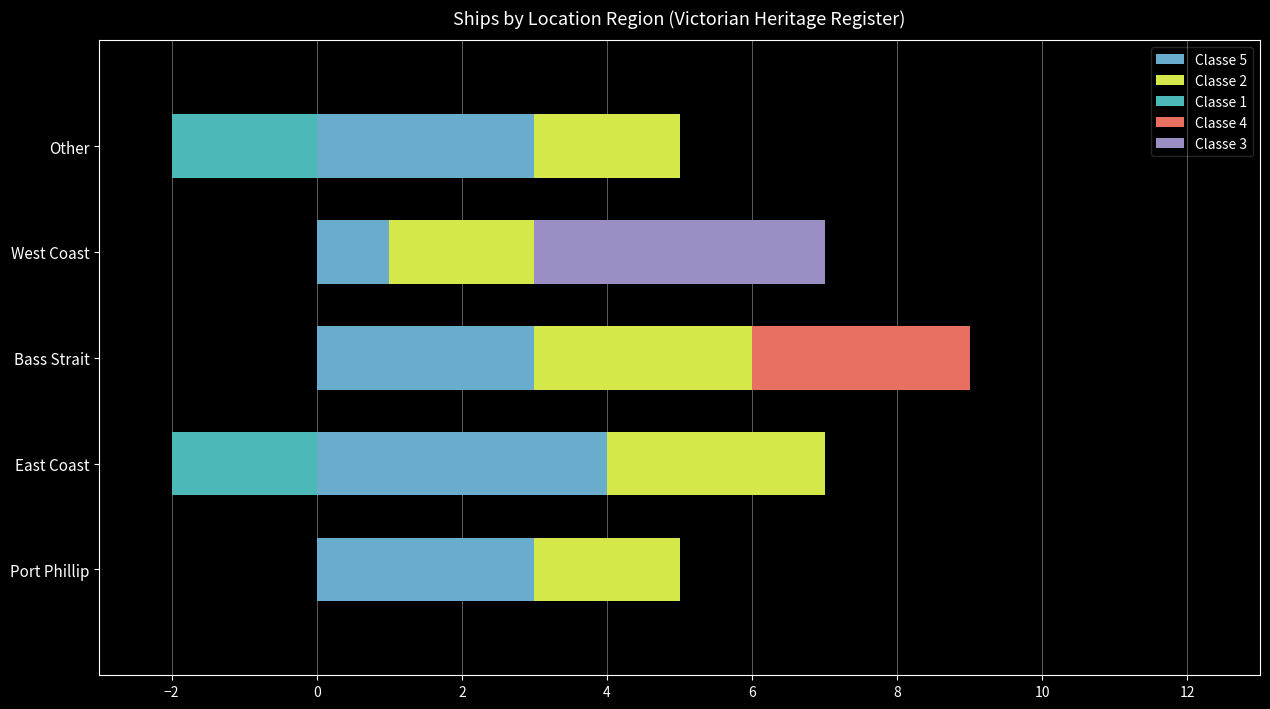

At which label does Classe 5 reach its minimum?

West Coast